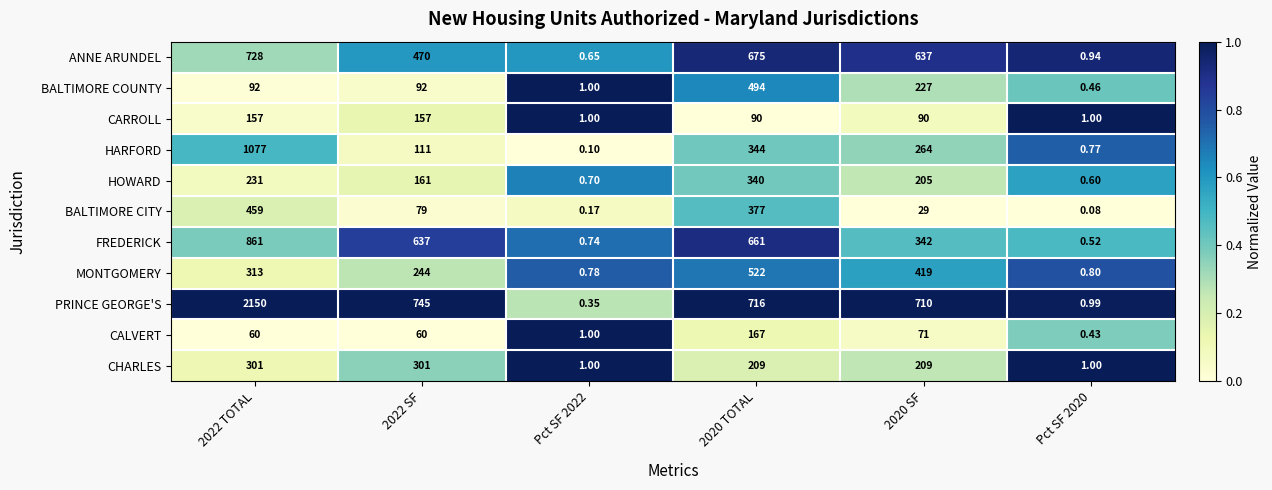

Rank the series by their maximum value, from highest to lowest.

PRINCE GEORGE'S, HARFORD, FREDERICK, ANNE ARUNDEL, MONTGOMERY, BALTIMORE COUNTY, BALTIMORE CITY, HOWARD, CHARLES, CALVERT, CARROLL